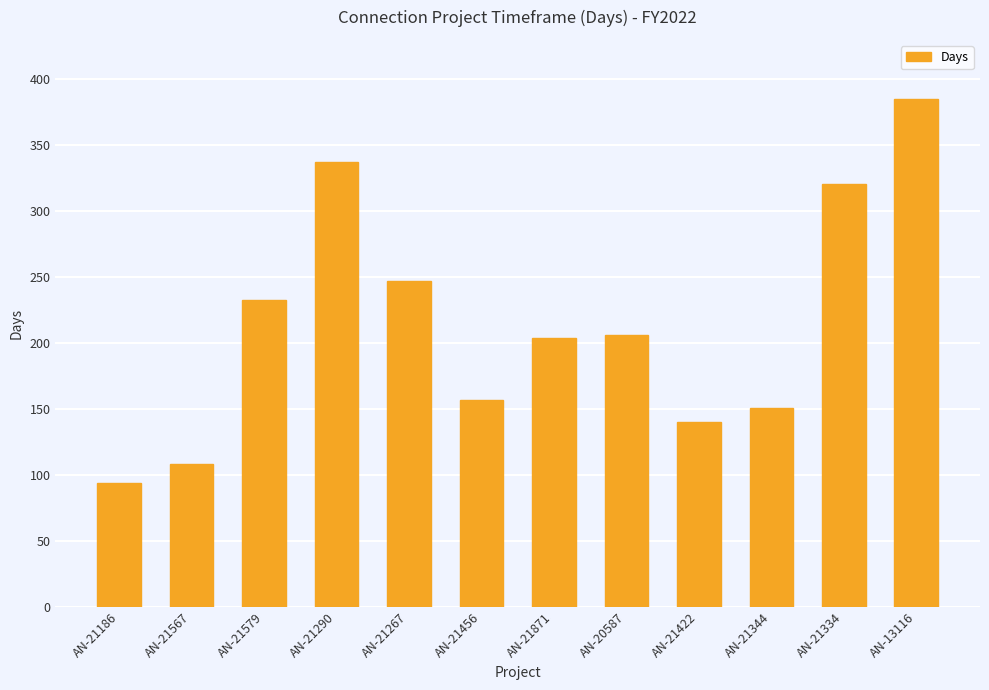

What is the average value?

215